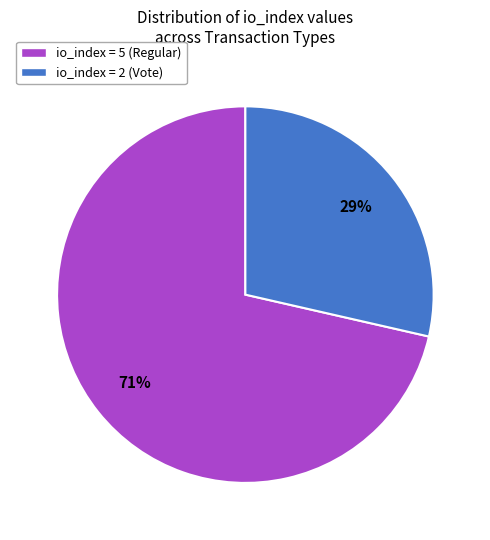

Does any single category account for the majority?

Yes